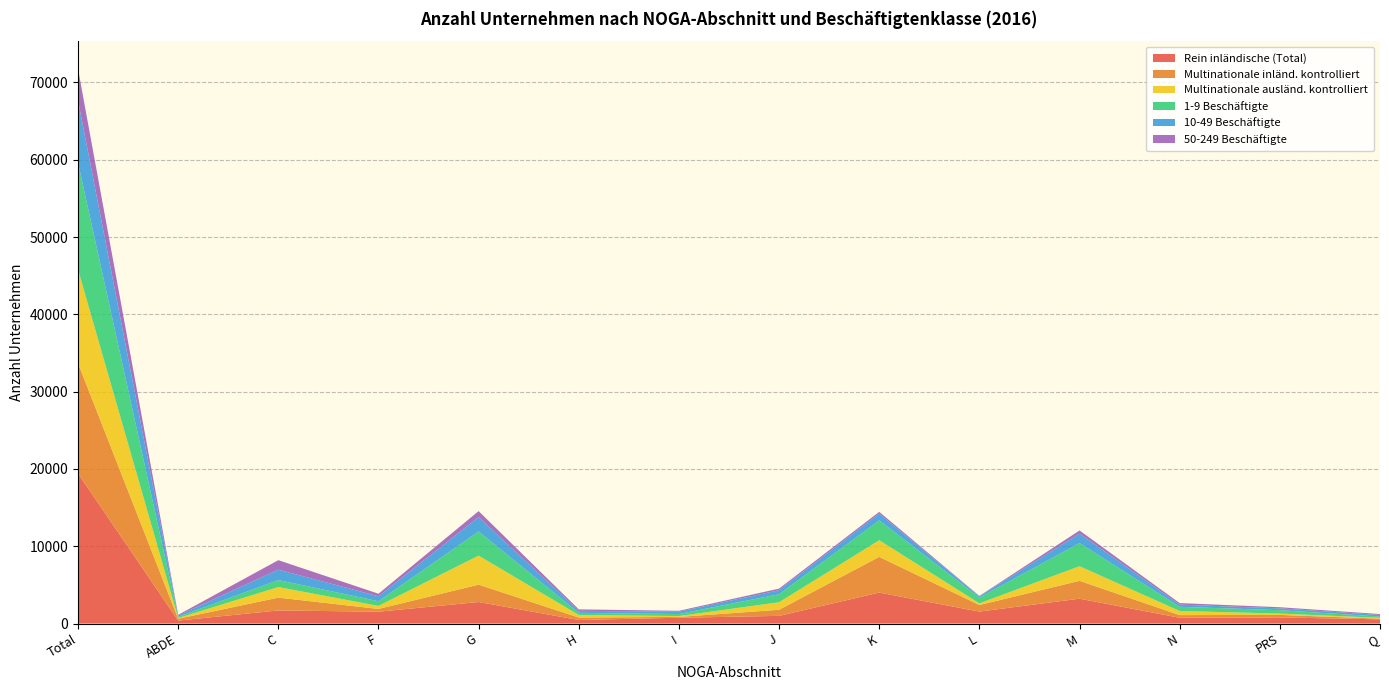

Reading right to left, what are all the values shown in this chart?

Rein inländische (Total): 543	790	744	3214	1545	4002	991	748	457	2784	1528	1694	378	19418
Multinationale inländ. kontrolliert: 89	326	346	2311	850	4626	789	108	315	2246	360	1658	239	14263
Multinationale ausländ. kontrolliert: 103	172	534	1892	218	2149	973	113	339	3760	392	1368	95	12108
1-9 Beschäftigte: 168	438	539	2985	752	2568	1035	266	268	3123	607	906	159	13814
10-49 Beschäftigte: 205	234	284	1232	155	879	522	295	265	1857	636	1340	171	8075
50-249 Beschäftigte: 117	150	196	404	49	225	208	118	190	775	333	1230	82	4077